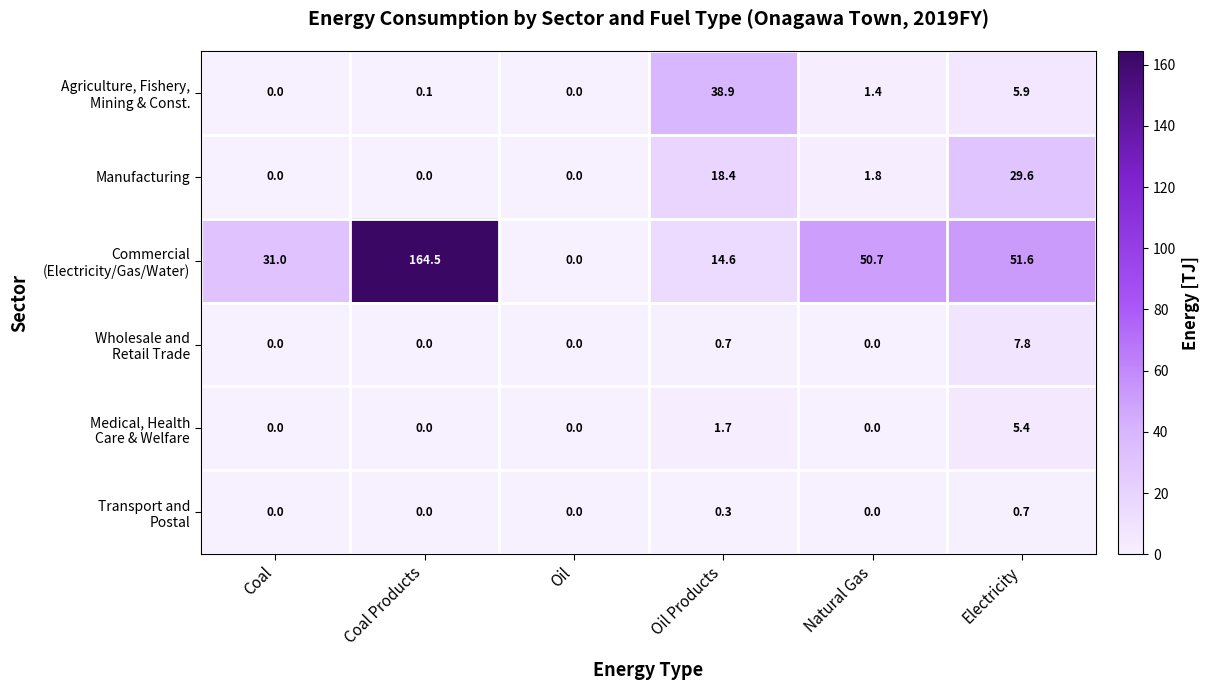

What is the greatest value displayed?

164.5